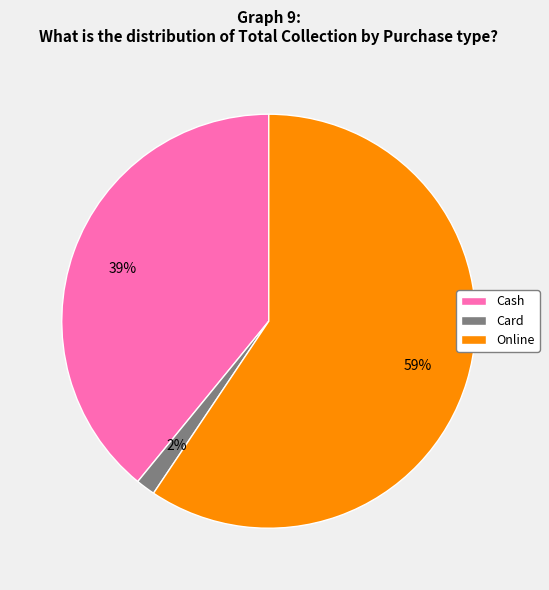

To the nearest percent, what is the average slice percentage?

33%